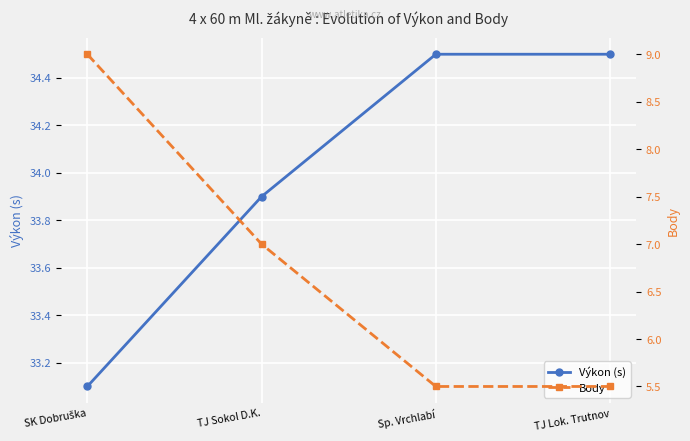

What is the sum of all Výkon (s) values?

136.0